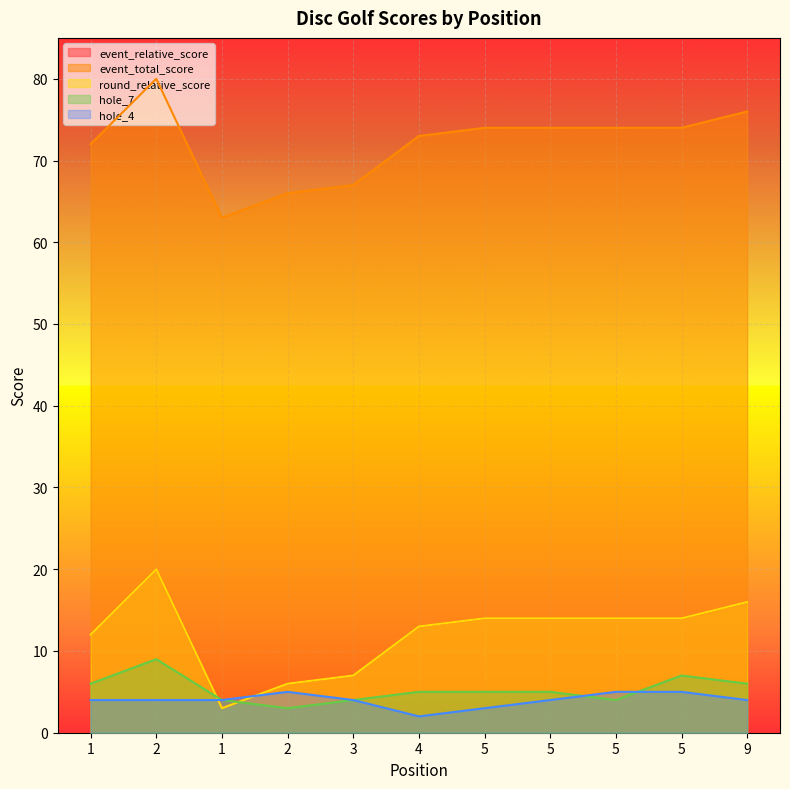

Does the chart display data point markers on the line(s)?

No